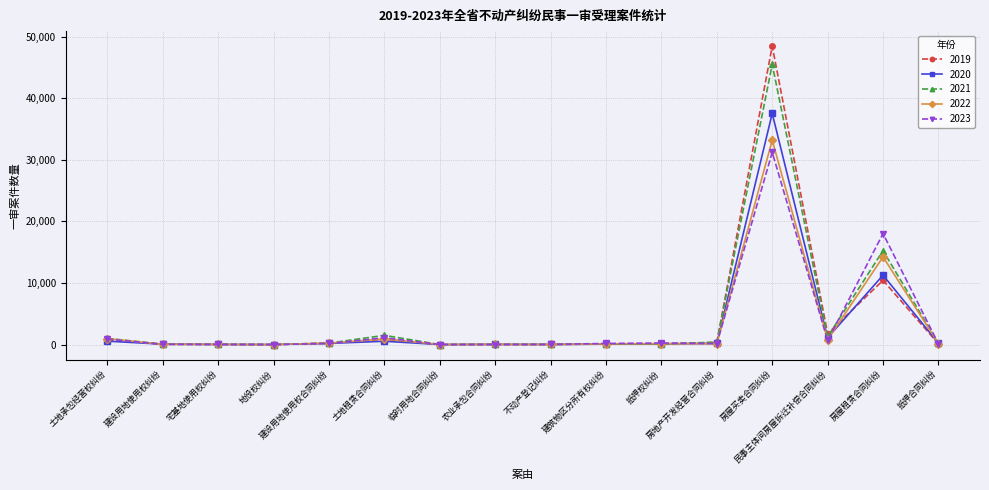

What is the difference between the second highest and second lowest values in the 2023 series?

18019